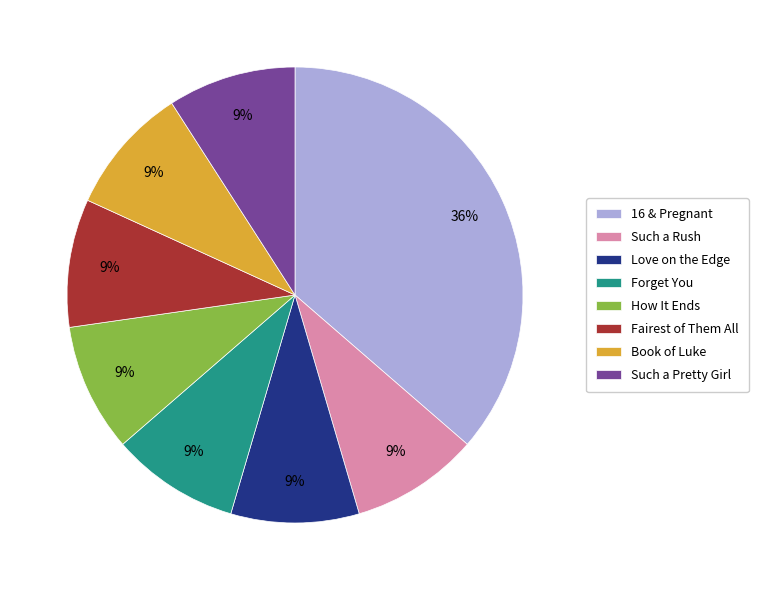

How many segments does this pie chart have?

8